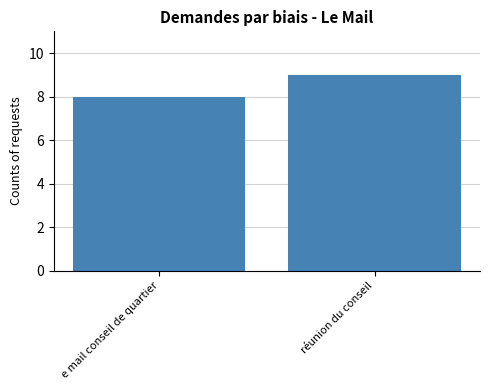

What is the sum of all values?

17